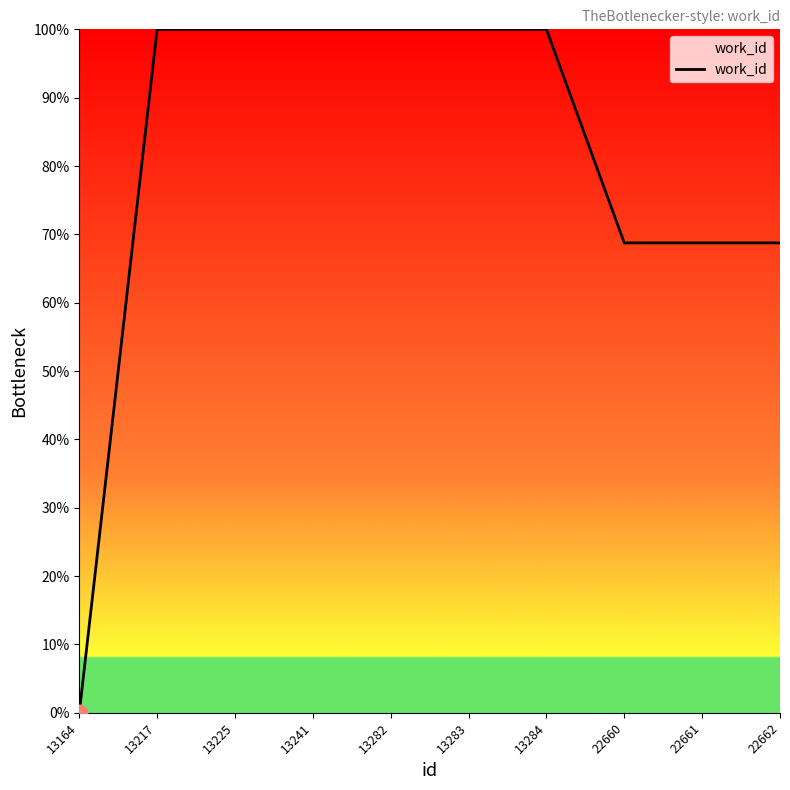

Reading left to right, extract all data points from this chart.

13164=0.0	13217=100.0	13225=100.0	13241=100.0	13282=100.0	13283=100.0	13284=100.0	22660=68.8	22661=68.8	22662=68.8